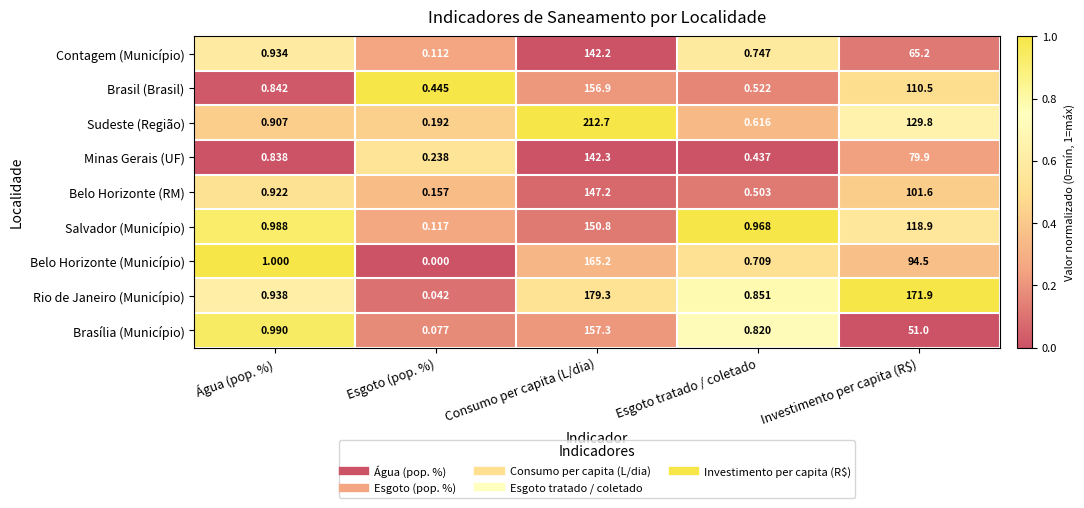

At Água (pop. %), list the series in order from smallest to largest.

Minas Gerais (UF), Brasil (Brasil), Sudeste (Região), Belo Horizonte (RM), Contagem (Município), Rio de Janeiro (Município), Salvador (Município), Brasília (Município), Belo Horizonte (Município)